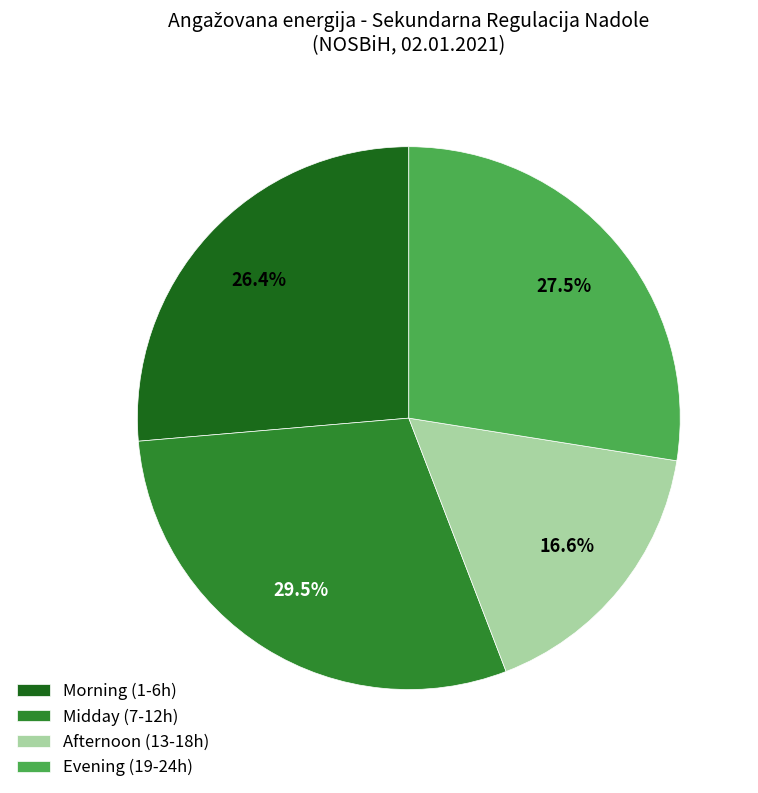

Is the sum of Afternoon (13-18h) and Evening (19-24h) greater than half?

No